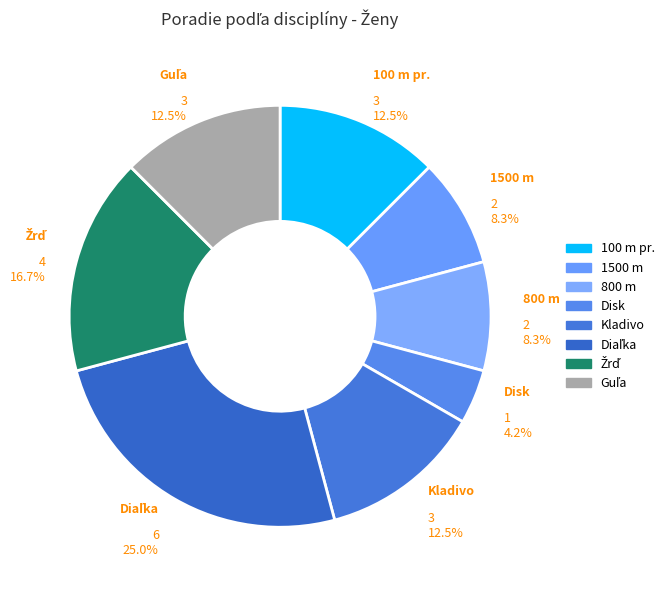

To the nearest percent, what is the difference between the largest and smallest slice percentages?

21%